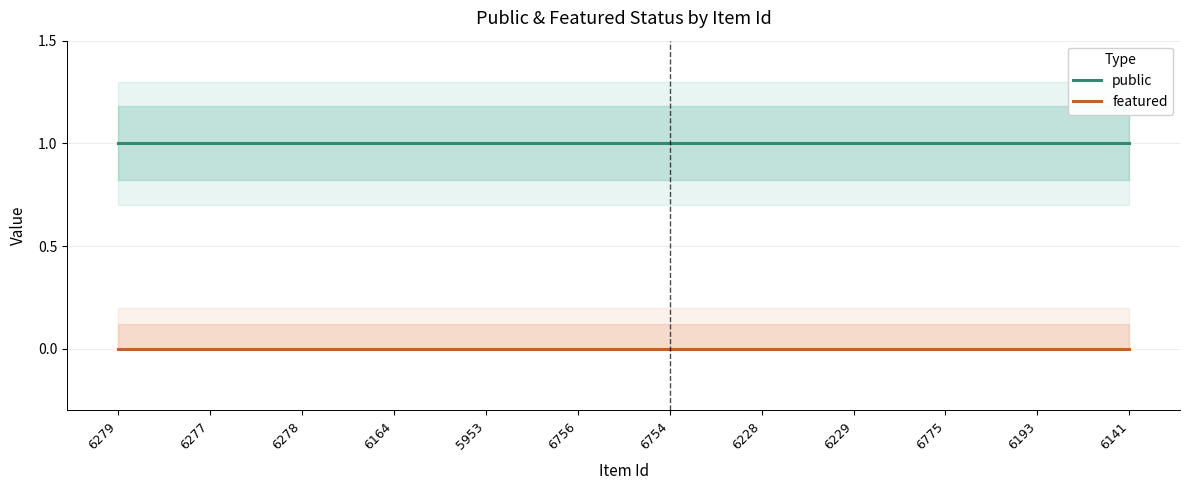

At which category is the sum across all series the highest?

6279